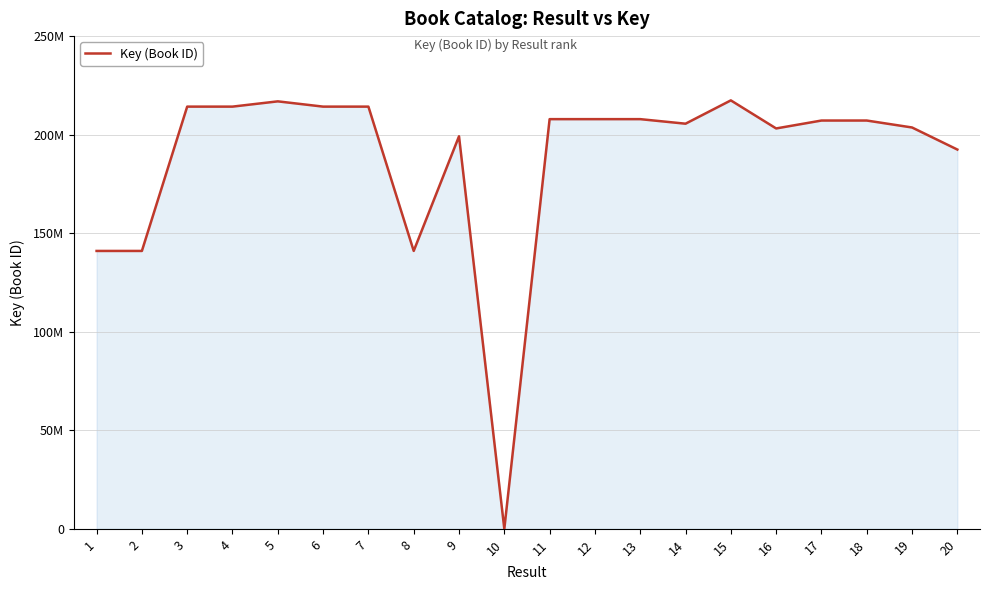

Does the chart have visible grid lines?

Yes